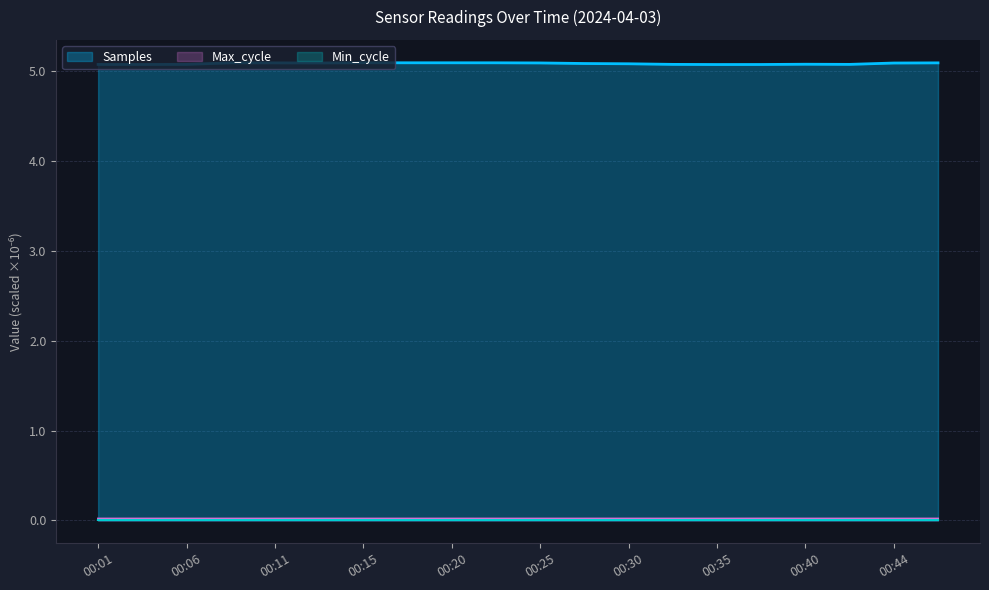

The Samples series shows 5.1 at 00:06. True or false?

True